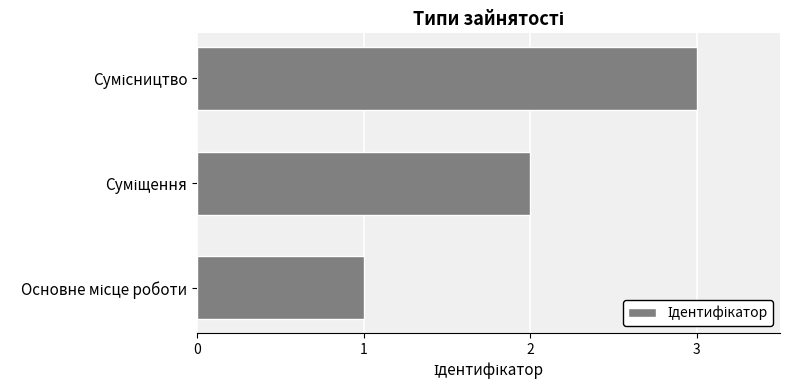

What is the sum of all values?

6